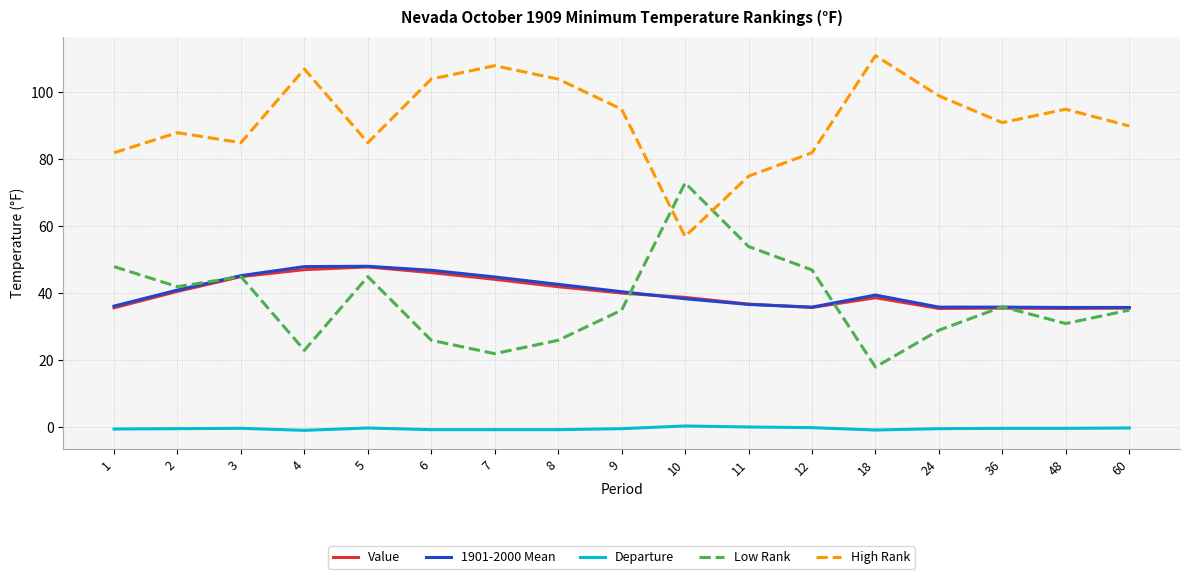

What is the sum of all 1901-2000 Mean values?

687.5